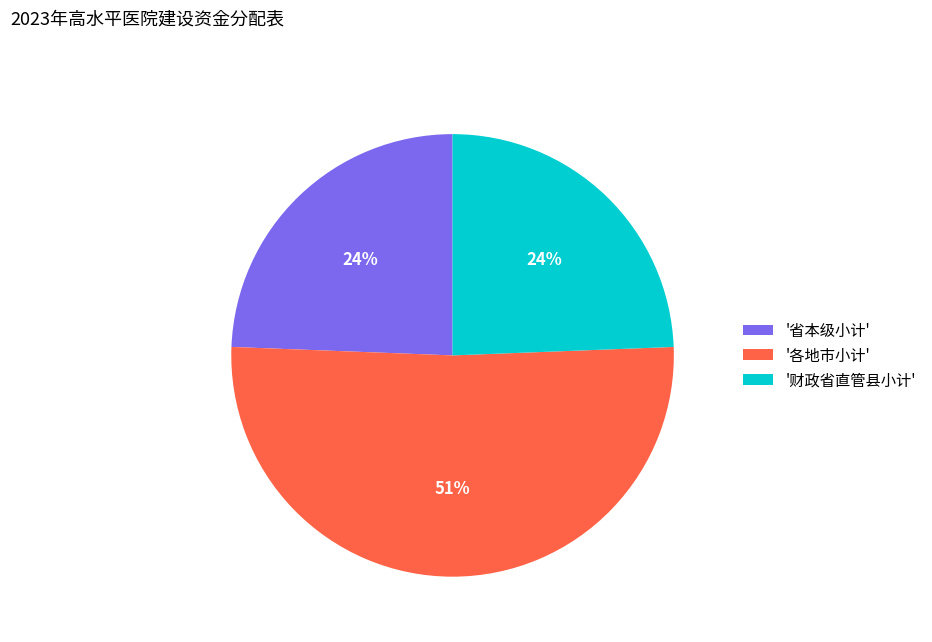

Is there any slice that represents more than half of the pie?

Yes